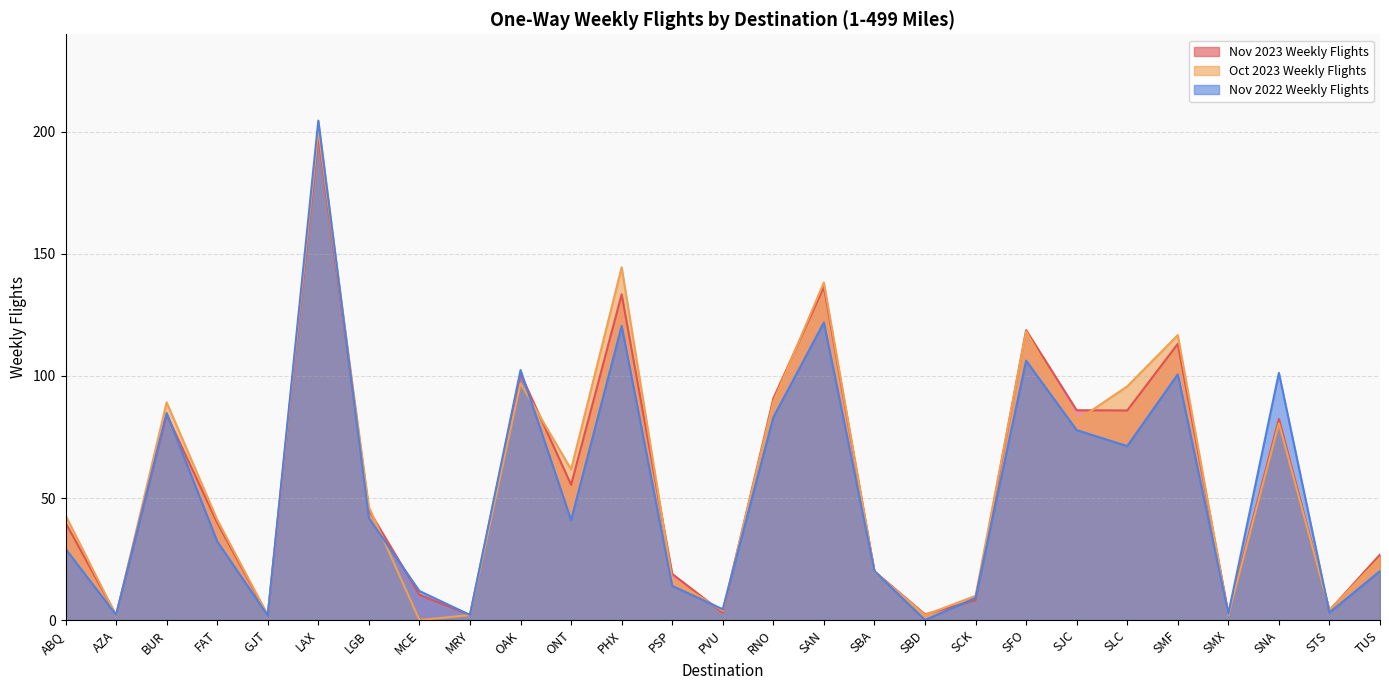

Which series has the largest range (max minus min)?

Nov 2022 Weekly Flights